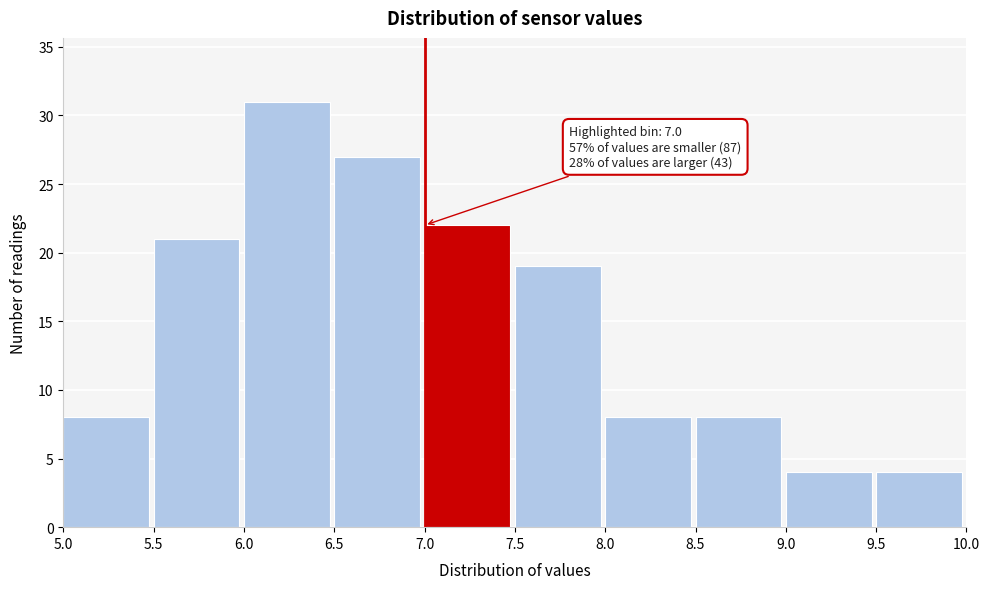

Over which range of the x-axis is the bar tallest?

6.0 to 6.5